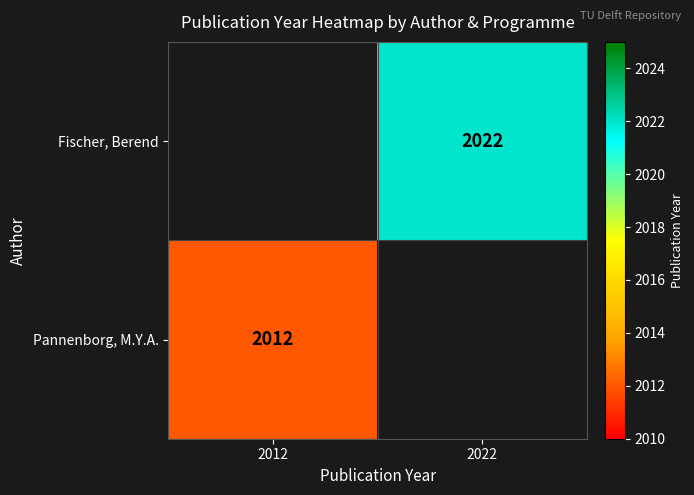

True or false: Pannenborg, M.Y.A. has a value of 2012 at 2012.

True